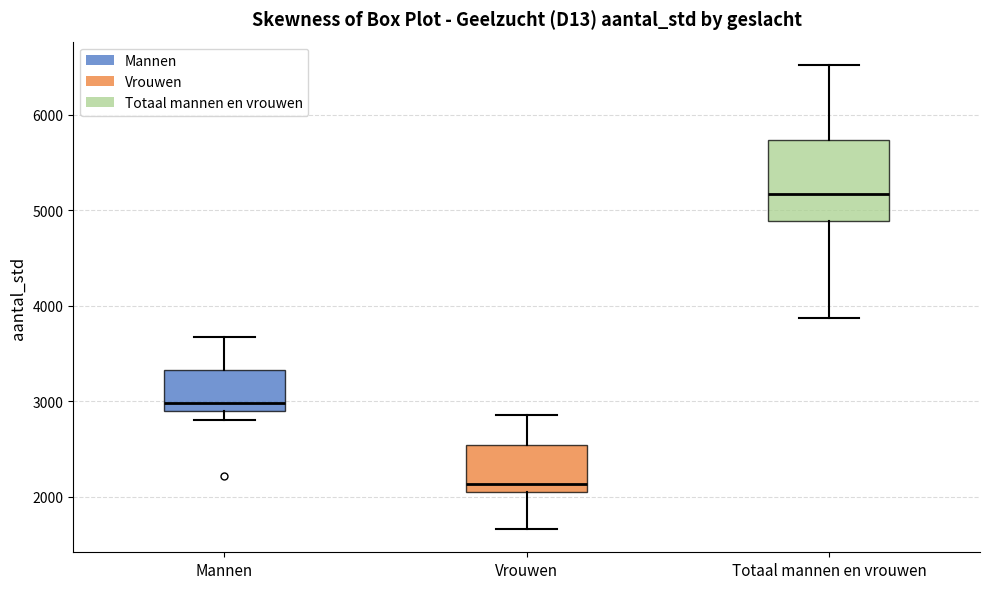

Which box's median line is the lowest?

Vrouwen